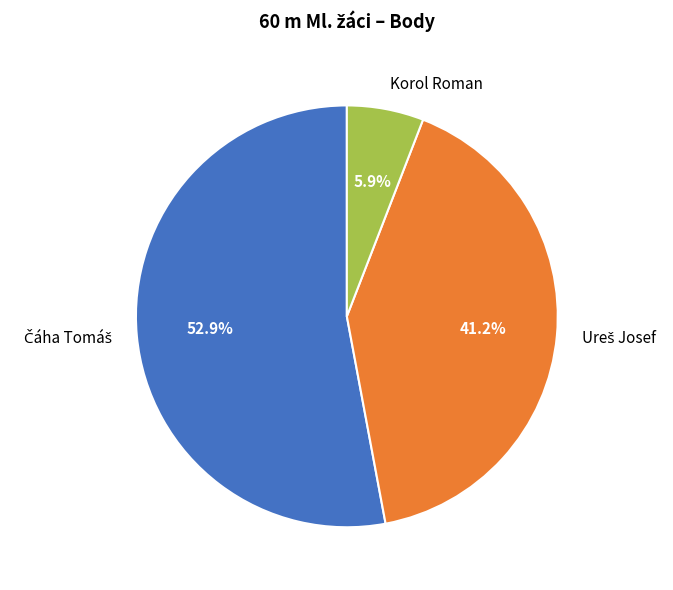

Is there a majority slice in this chart?

Yes